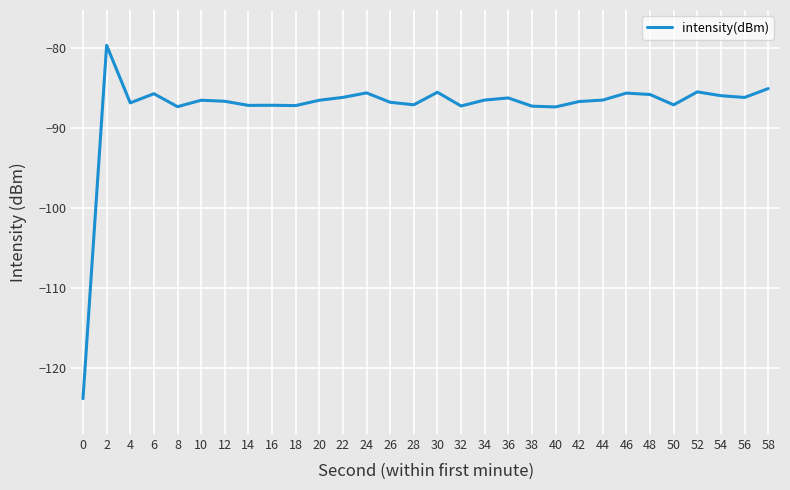

True or false: the data has more than 0 interior local peaks.

True